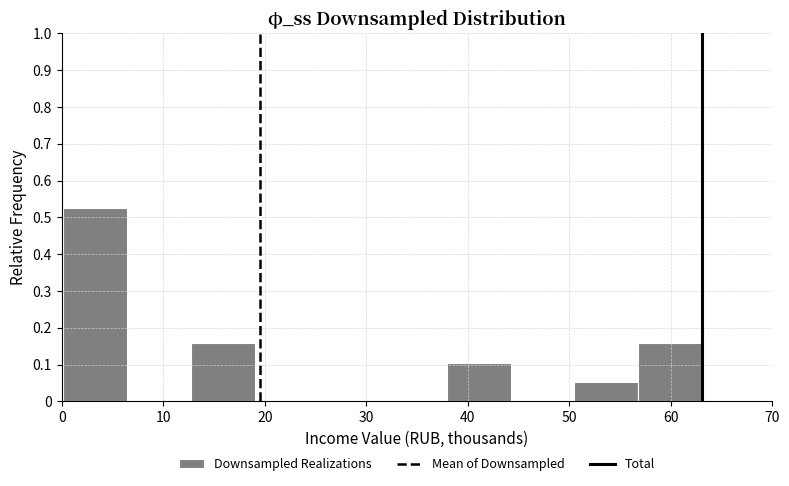

Over which range of the x-axis is the bar tallest?

0 to 6